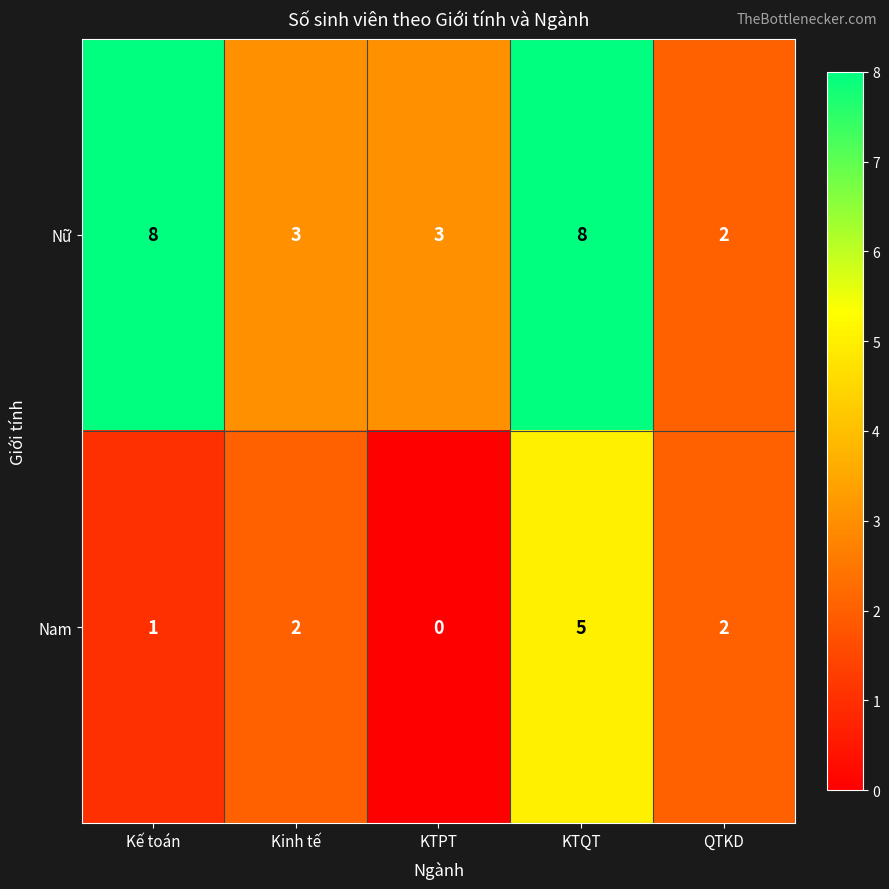

At how many categories does at least one series exceed 6?

2